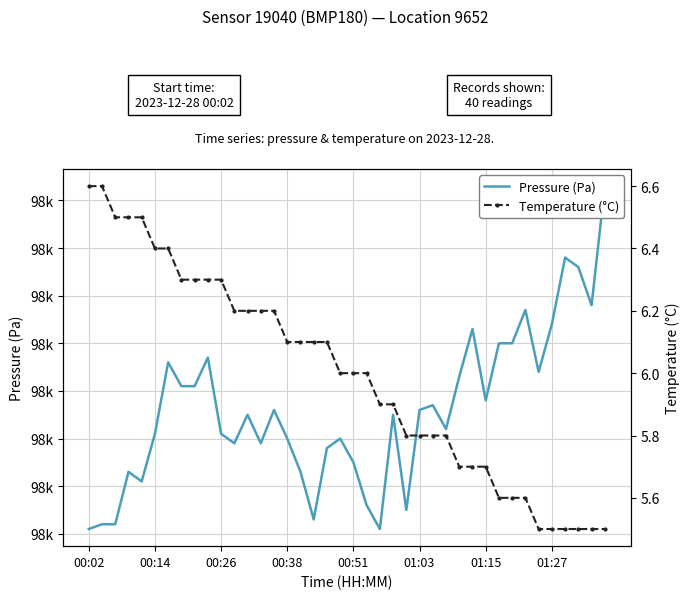

Is it true that Pressure (Pa) equals 54974.8 at 01:15?

False